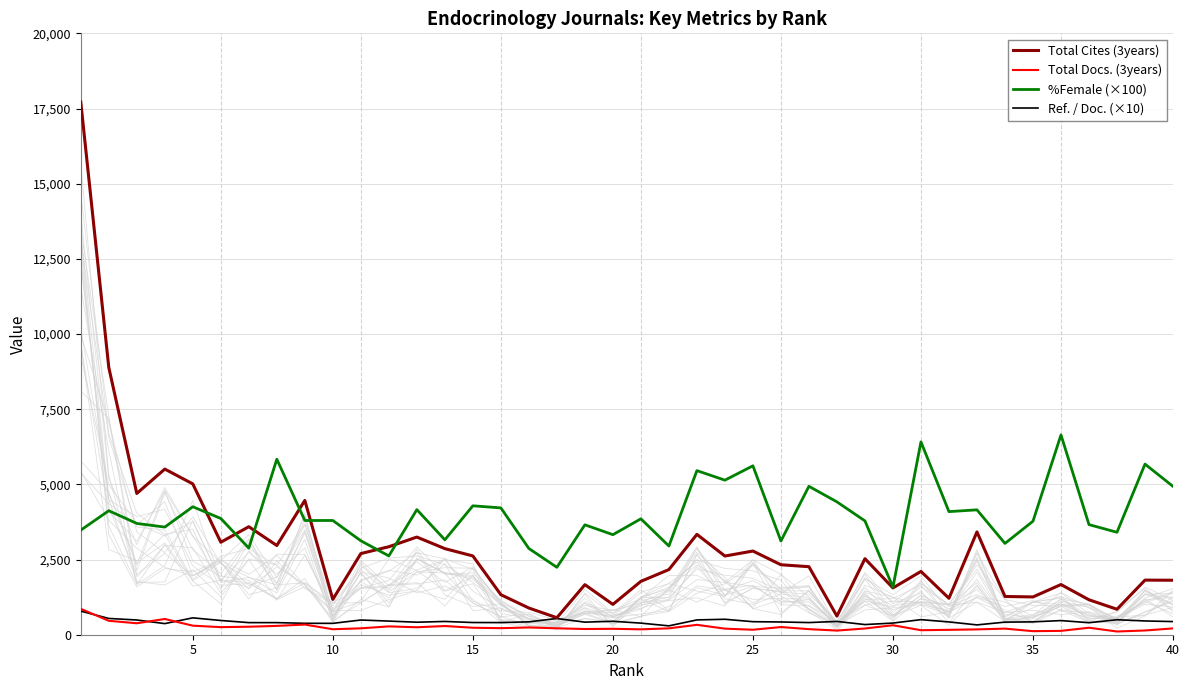

True or false: Total Docs. (3years) and %Female (×100) cross at least once.

False